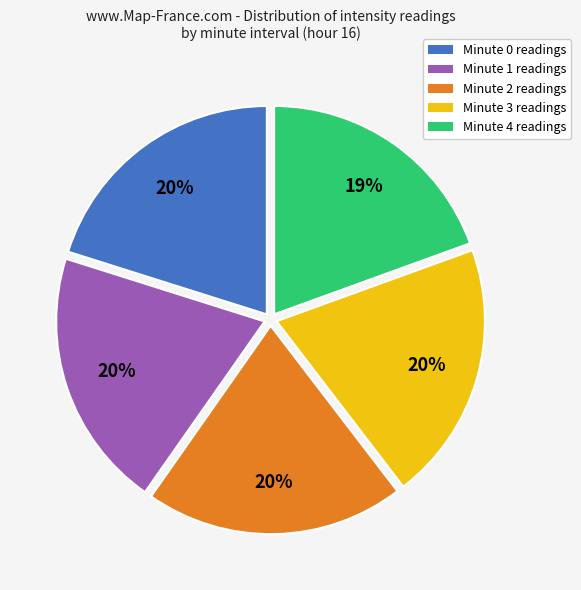

Which slice is the smallest?

Minute 4 readings